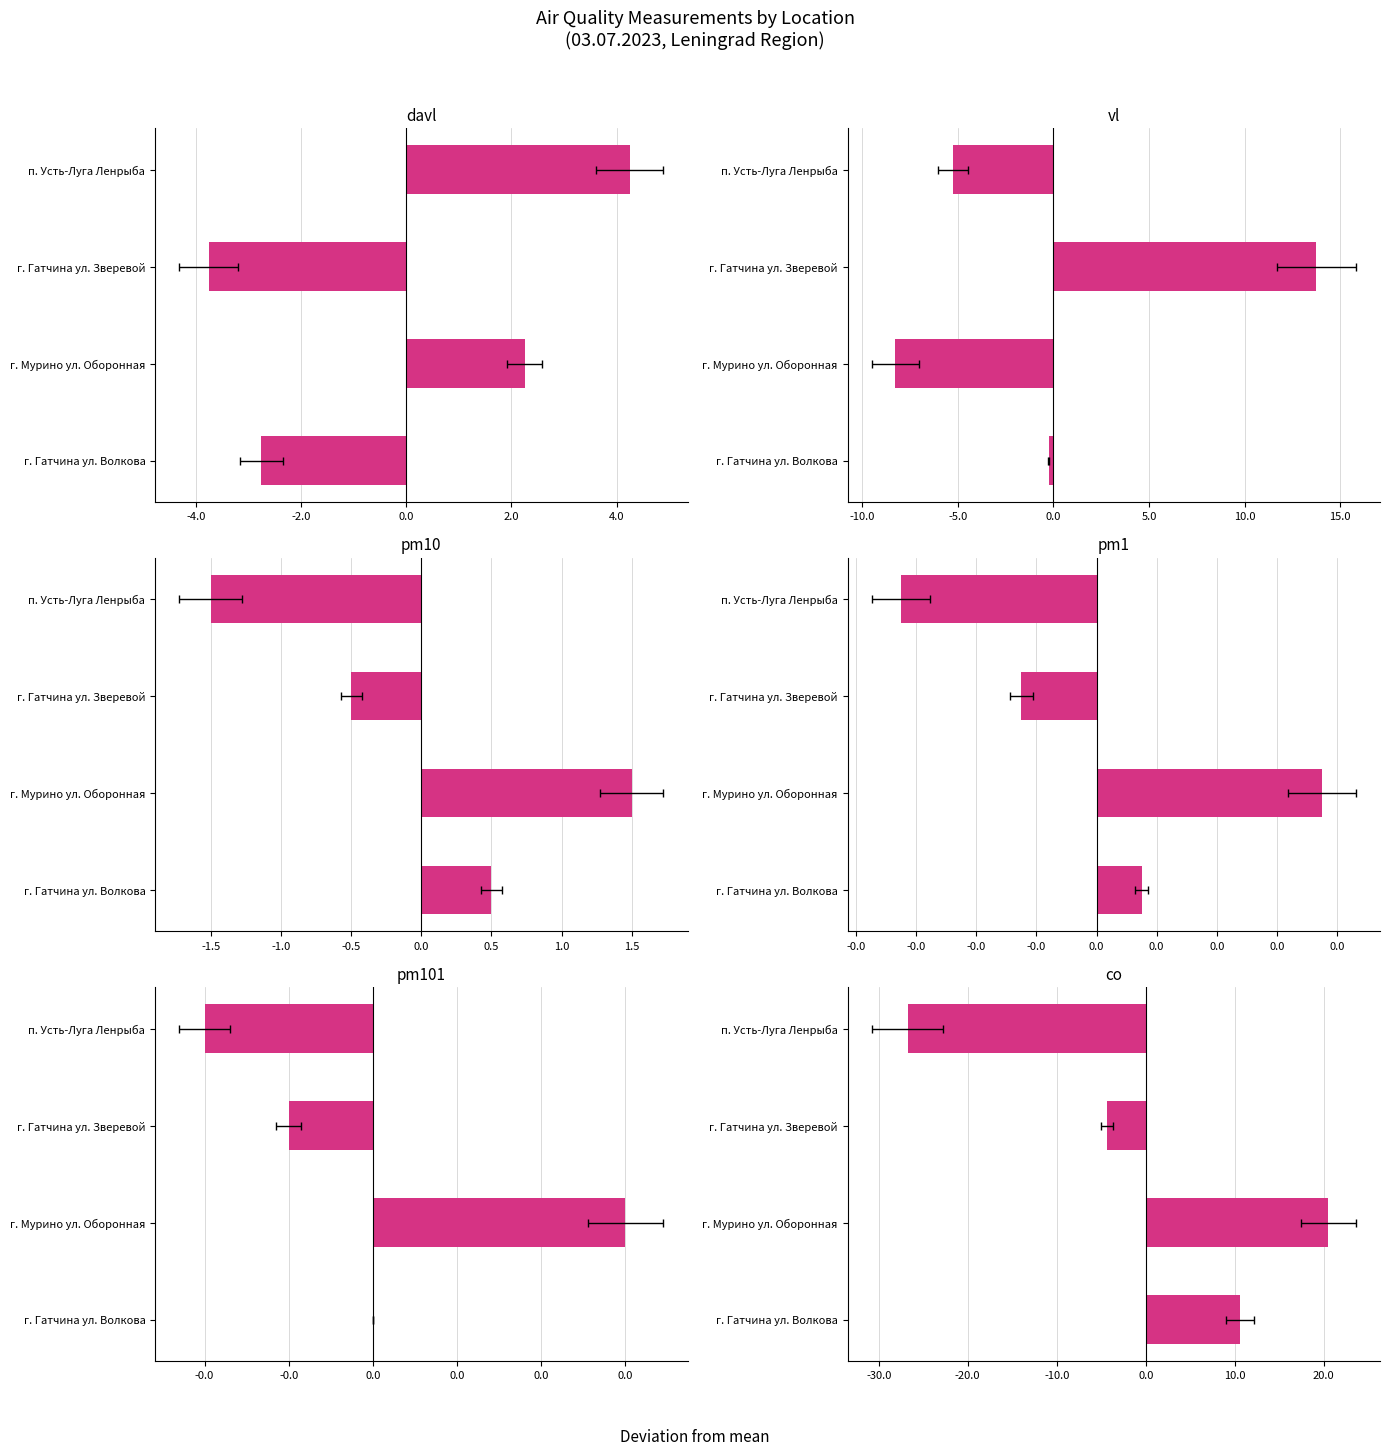

What is the spread (max minus min) of values at г. Гатчина ул. Зверевой?

18.1